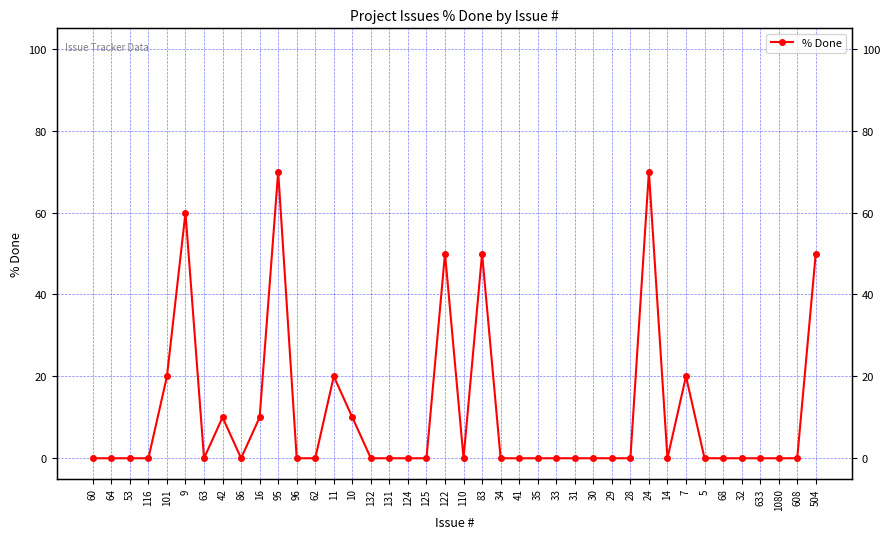

True or false: the data shows 0 at 31.

True